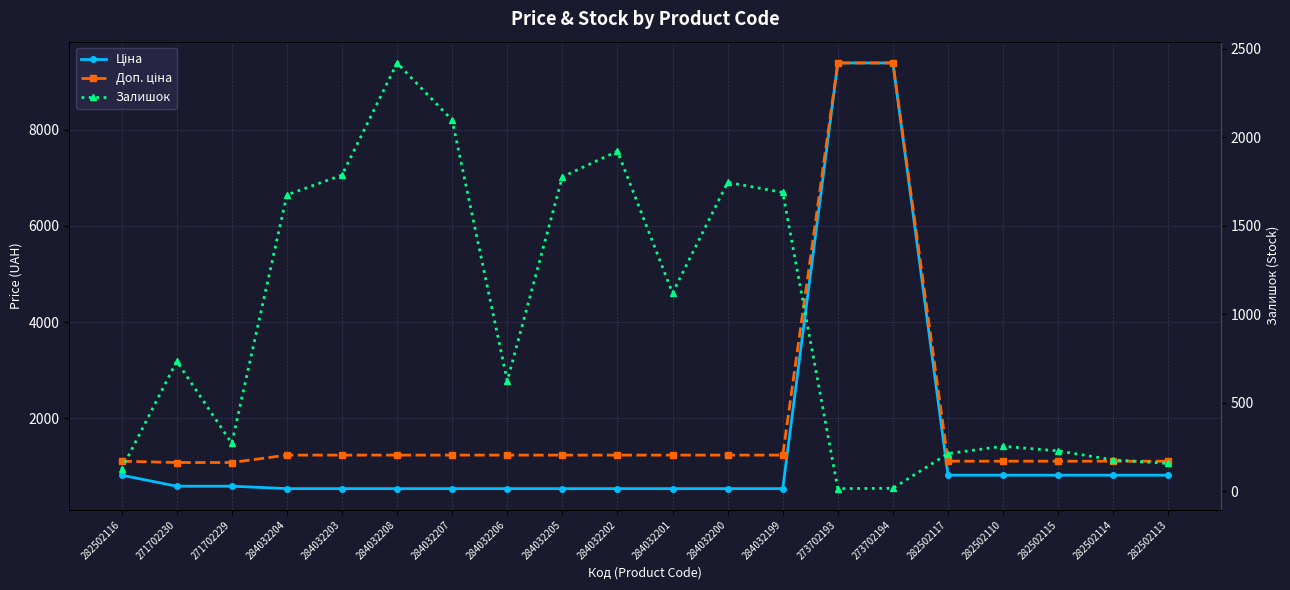

Count the number of categories in the chart.

20